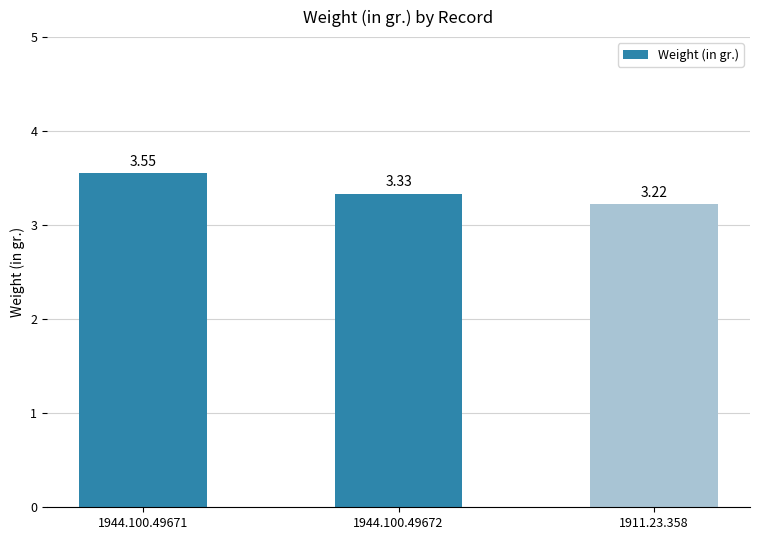

What is the difference between the maximum and minimum values?

0.3